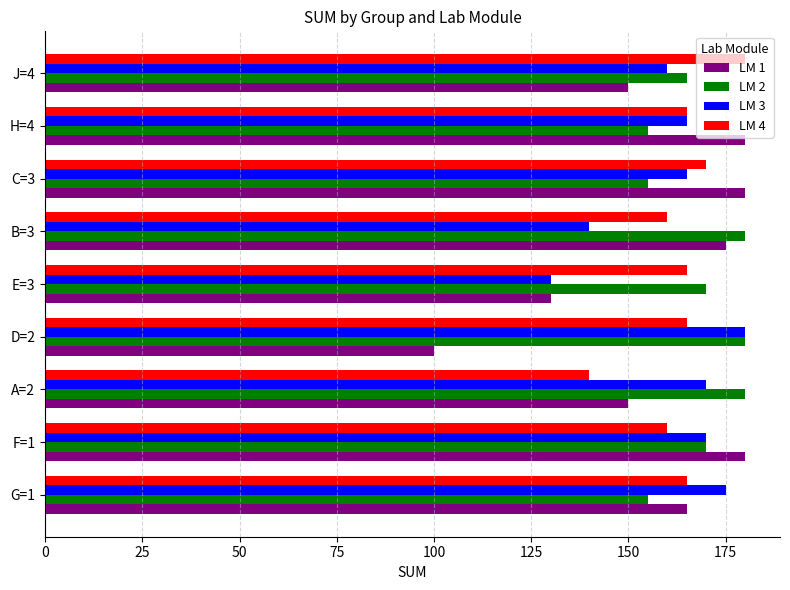

What is the difference between the second highest and second lowest values in the LM 4 series?

10